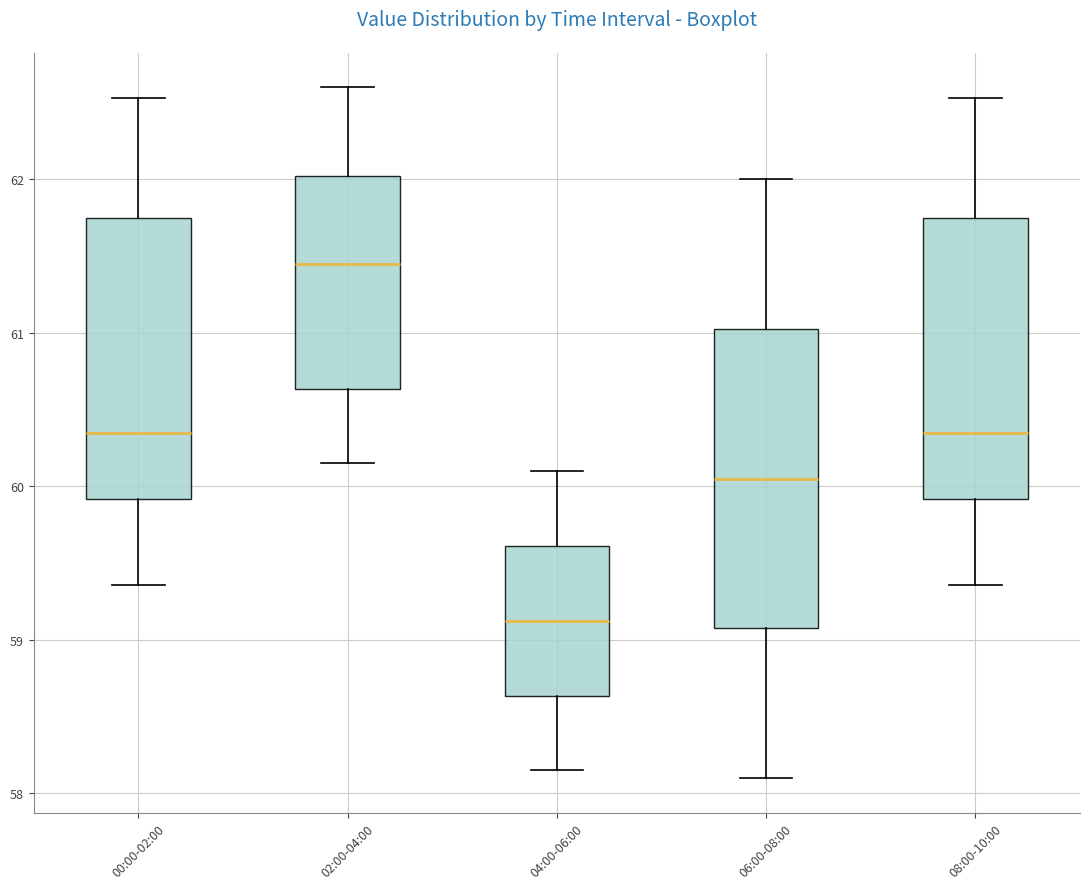

Which box's median line is the lowest?

04:00-06:00